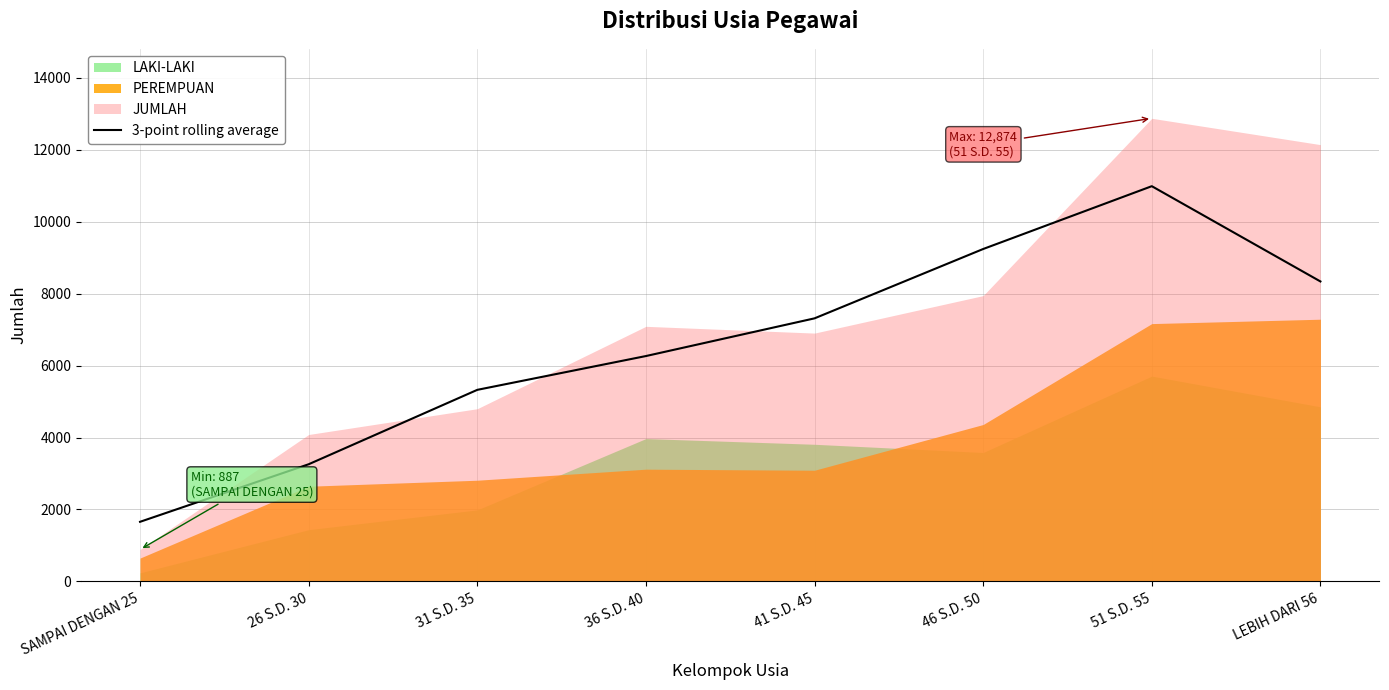

Reading left to right, what are all the values shown in this chart?

1657.0	3257.3	5325.3	6265.0	7313.0	9240.7	10987.0	8338.7